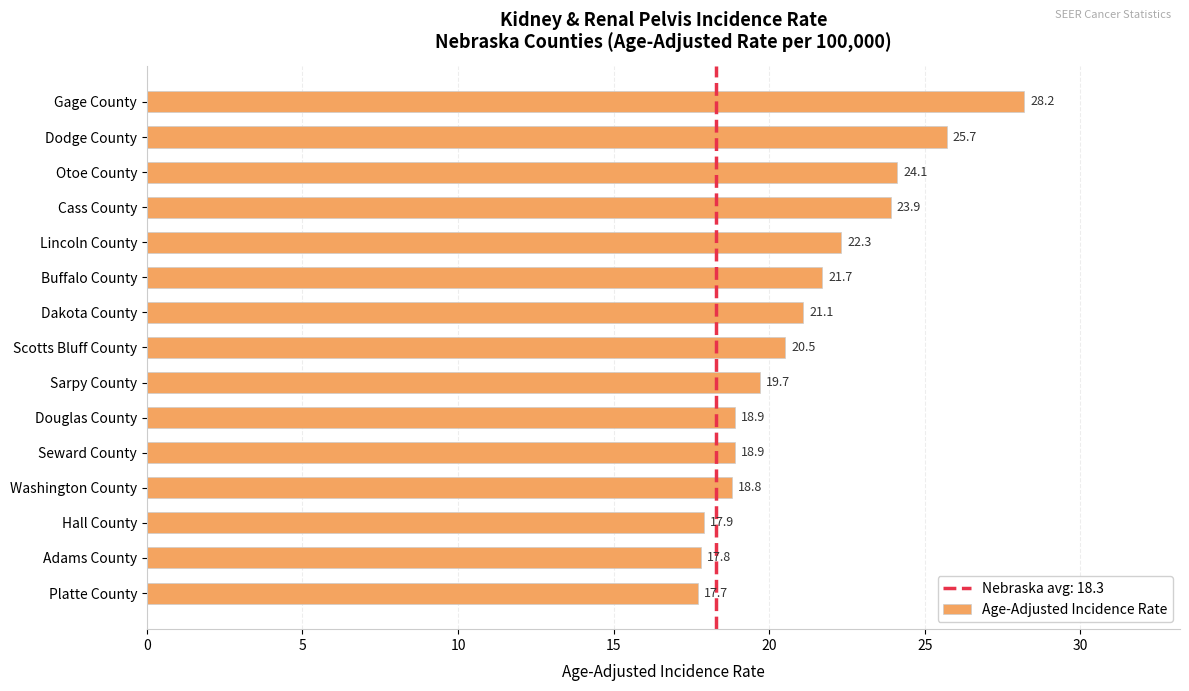

Reading bottom to top, extract all data points from this chart.

Platte County=17.7	Adams County=17.8	Hall County=17.9	Washington County=18.8	Seward County=18.9	Douglas County=18.9	Sarpy County=19.7	Scotts Bluff County=20.5	Dakota County=21.1	Buffalo County=21.7	Lincoln County=22.3	Cass County=23.9	Otoe County=24.1	Dodge County=25.7	Gage County=28.2